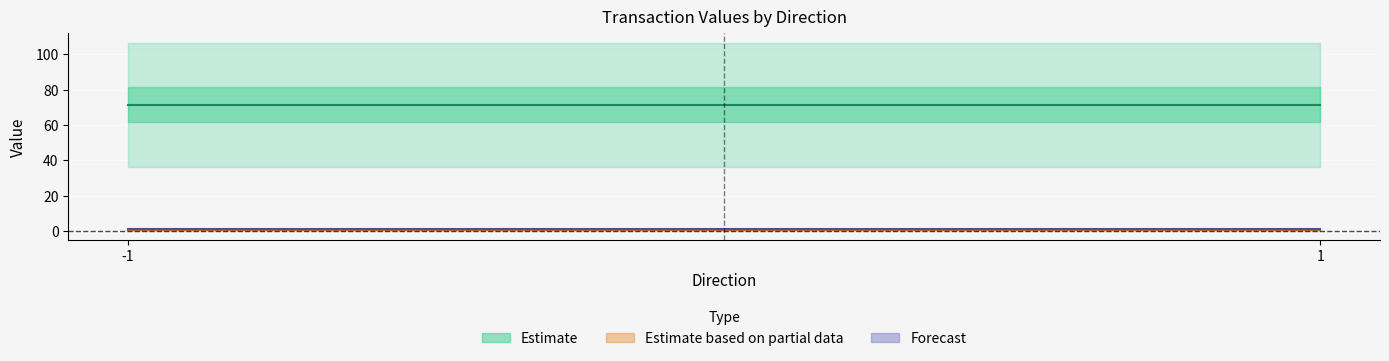

The value series shows 0.0 at 1. True or false?

True